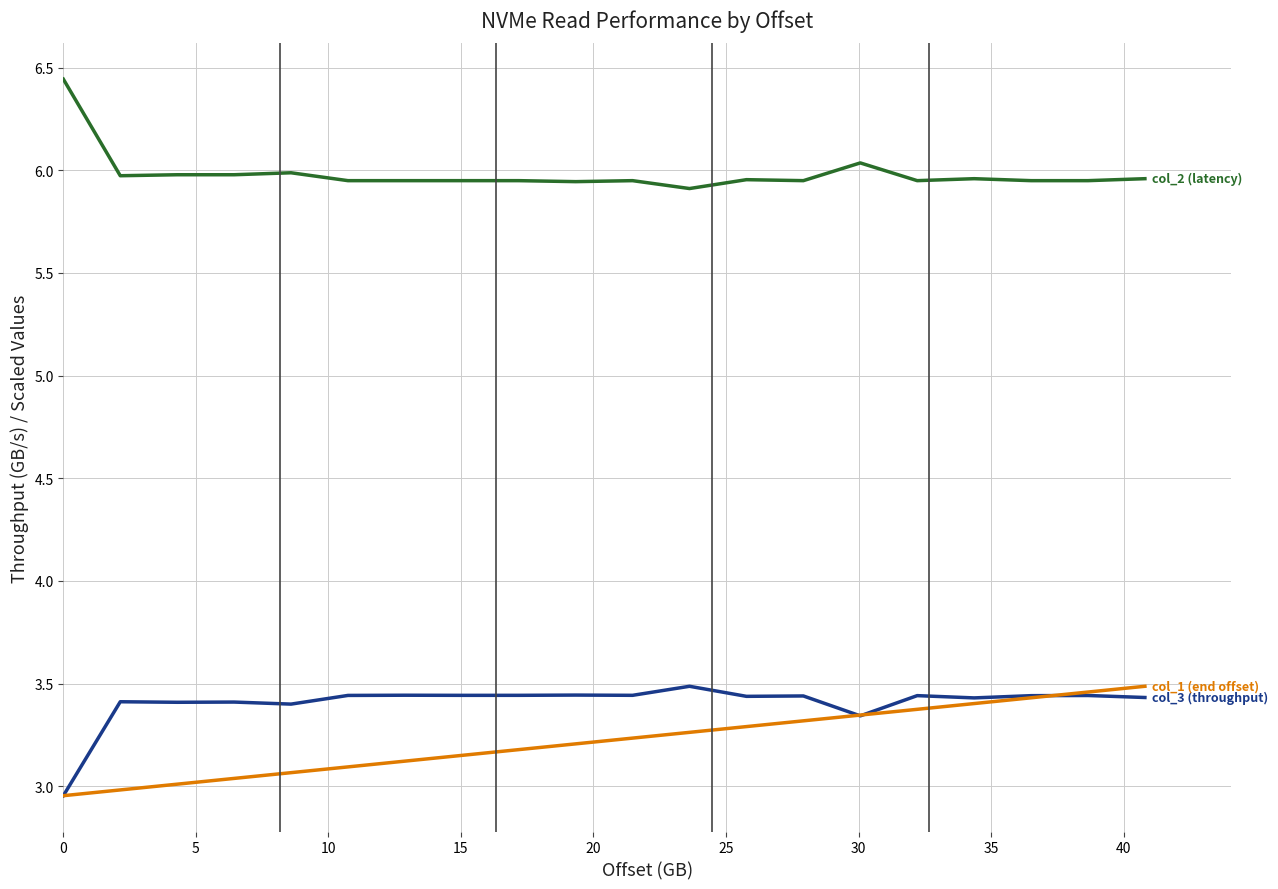

Reading right to left, extract all data points from this chart.

col_3 (throughput, GB/s): 3.4	3.4	3.4	3.4	3.4	3.3	3.4	3.4	3.5	3.4	3.4	3.4	3.4	3.4	3.4	3.4	3.4	3.4	3.4	3.0
col_1 (end offset, norm): 3.5	3.5	3.4	3.4	3.4	3.3	3.3	3.3	3.3	3.2	3.2	3.2	3.2	3.1	3.1	3.1	3.0	3.0	3.0	3.0
col_2 (latency, scaled): 6.0	5.9	5.9	6.0	5.9	6.0	5.9	6.0	5.9	5.9	5.9	5.9	5.9	5.9	5.9	6.0	6.0	6.0	6.0	6.4